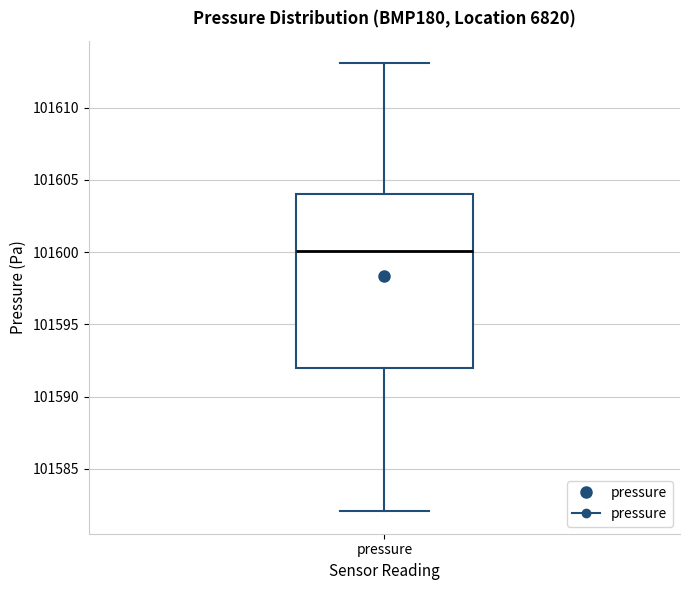

Transcribe this box plot: give where the median line is, the range the box spans, and where the two whiskers end, as read against the y-axis. The values are not printed on the chart, so give them approximately, as read against the axis.

median 101600, box 101592 to 101604, whiskers 101582 to 101613